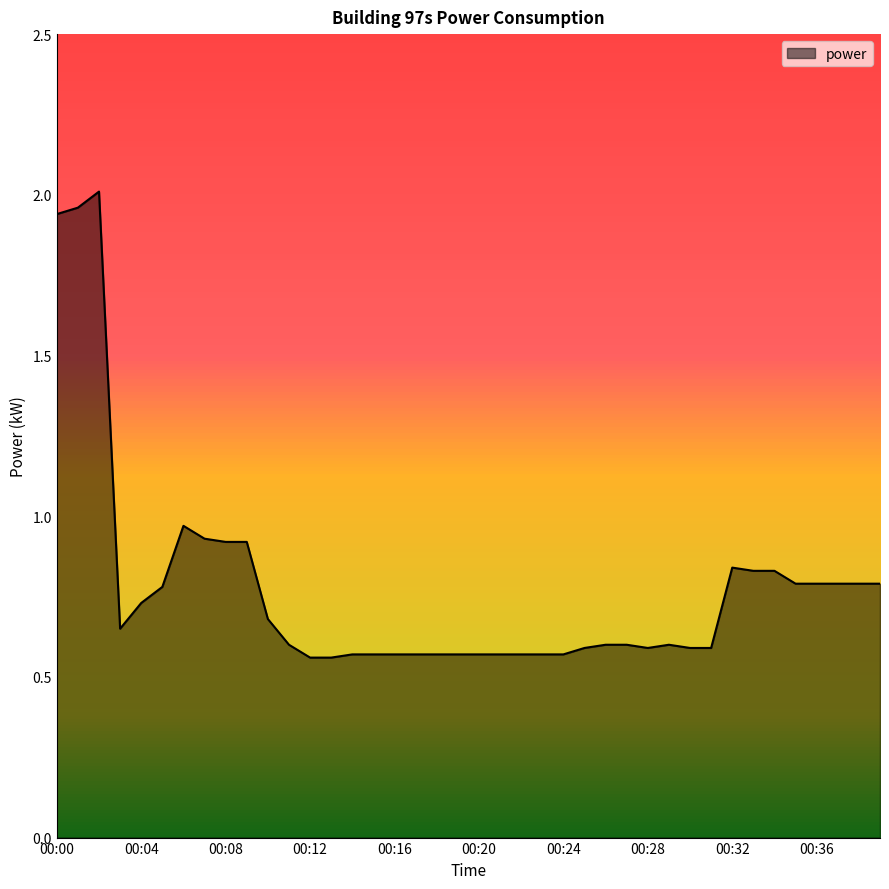

Does the chart have visible grid lines?

No